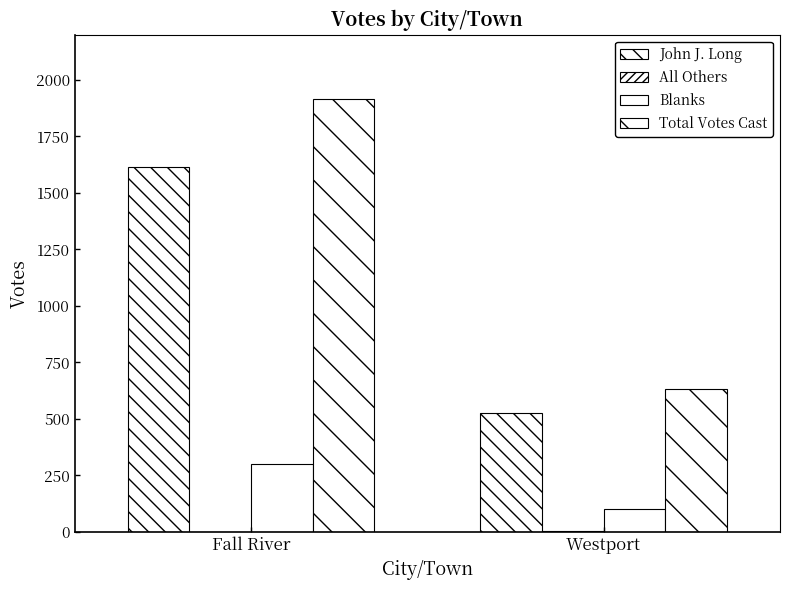

Count the number of categories in the chart.

2